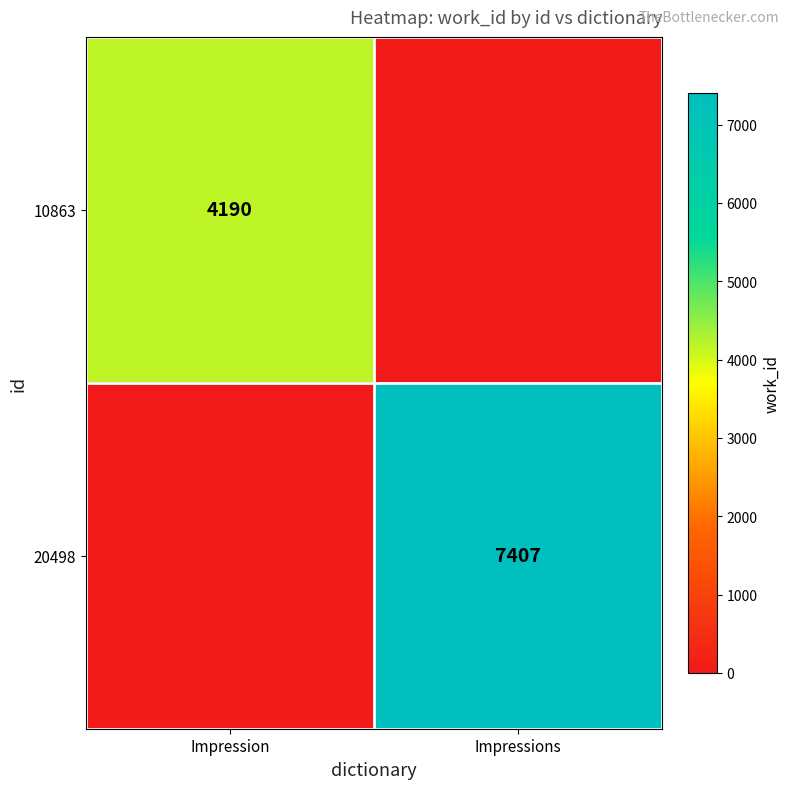

The value of 20498 at Impressions is 7407. True or false?

True